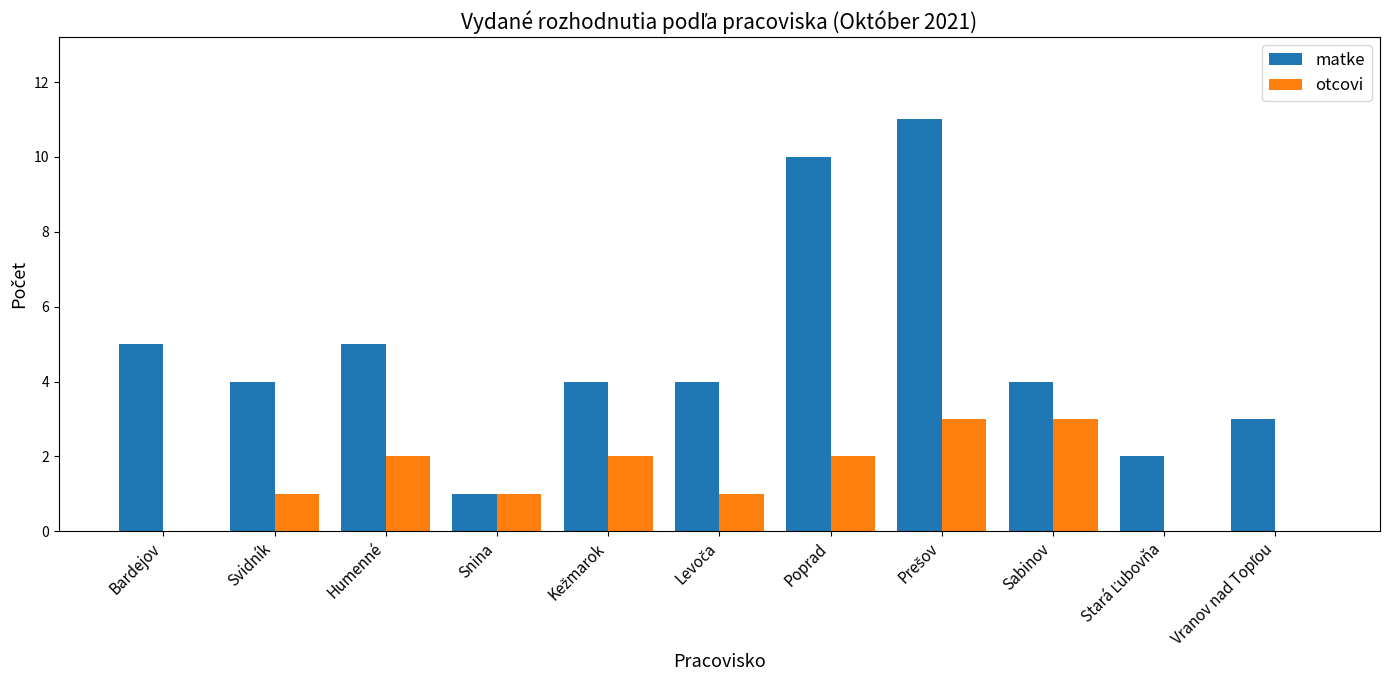

What is the highest value of the otcovi series?

3